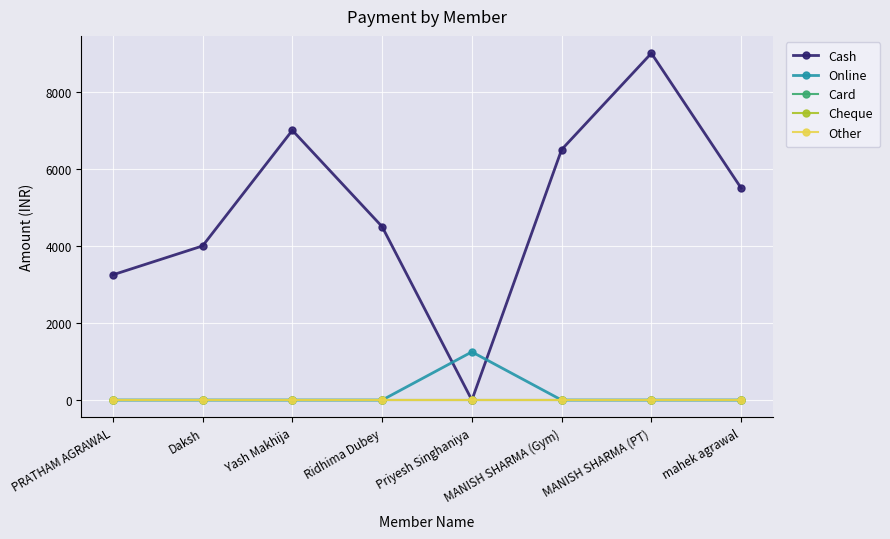

Which category has the lowest value across all series?

Priyesh Singhaniya